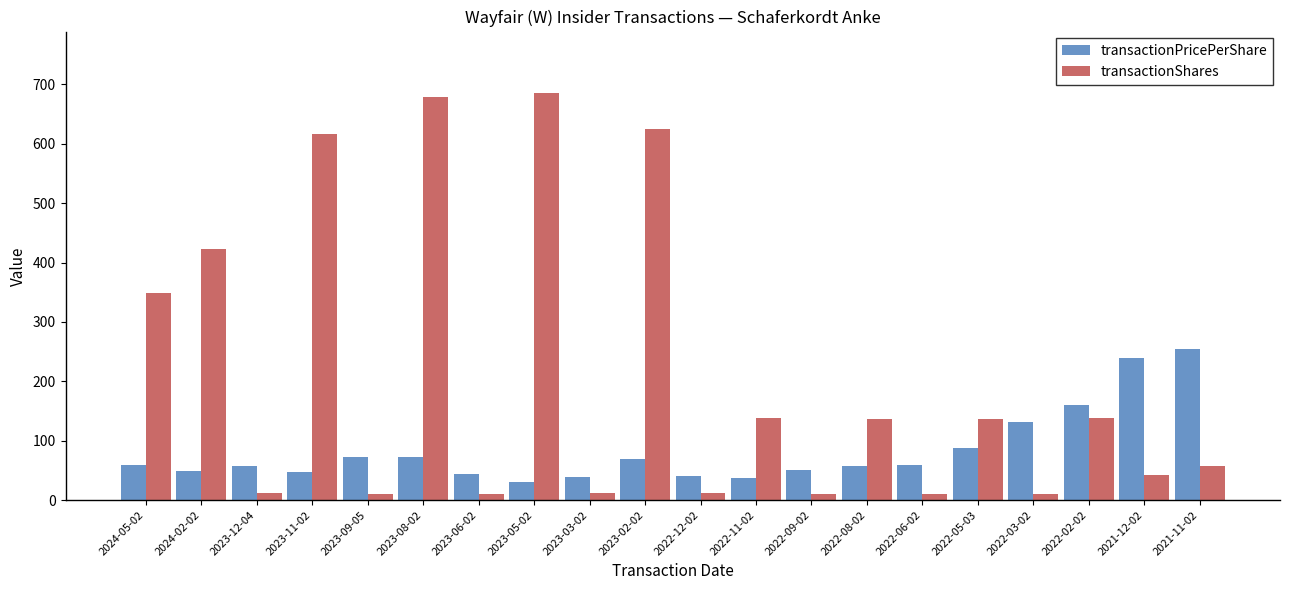

Which series has the widest spread of values?

transactionShares